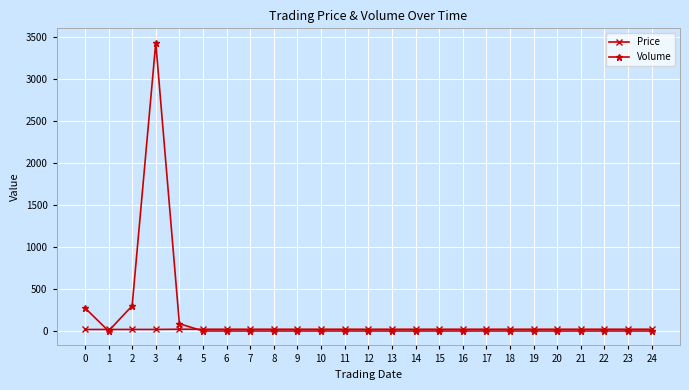

At which category is the sum across all series the highest?

3